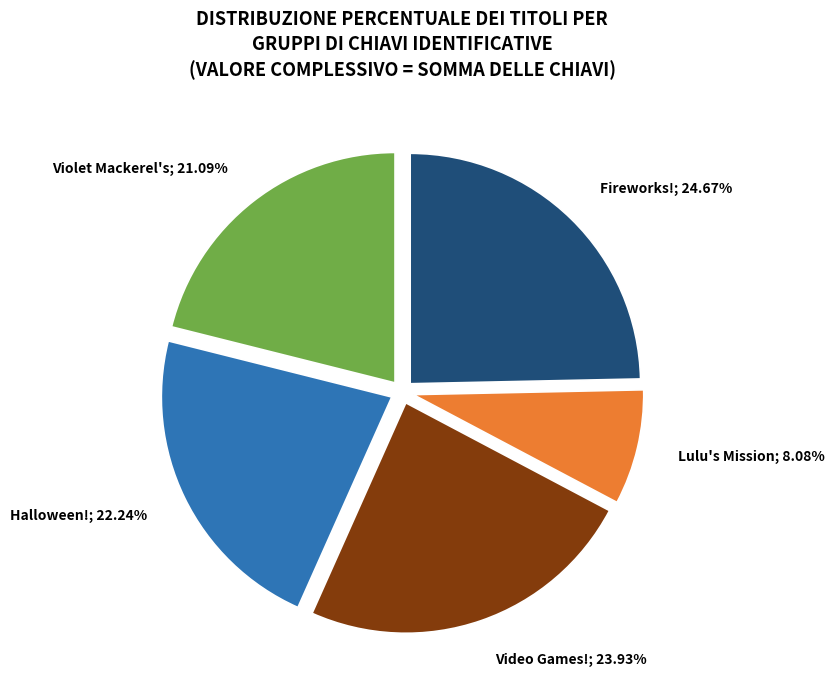

Is there a majority slice in this chart?

No